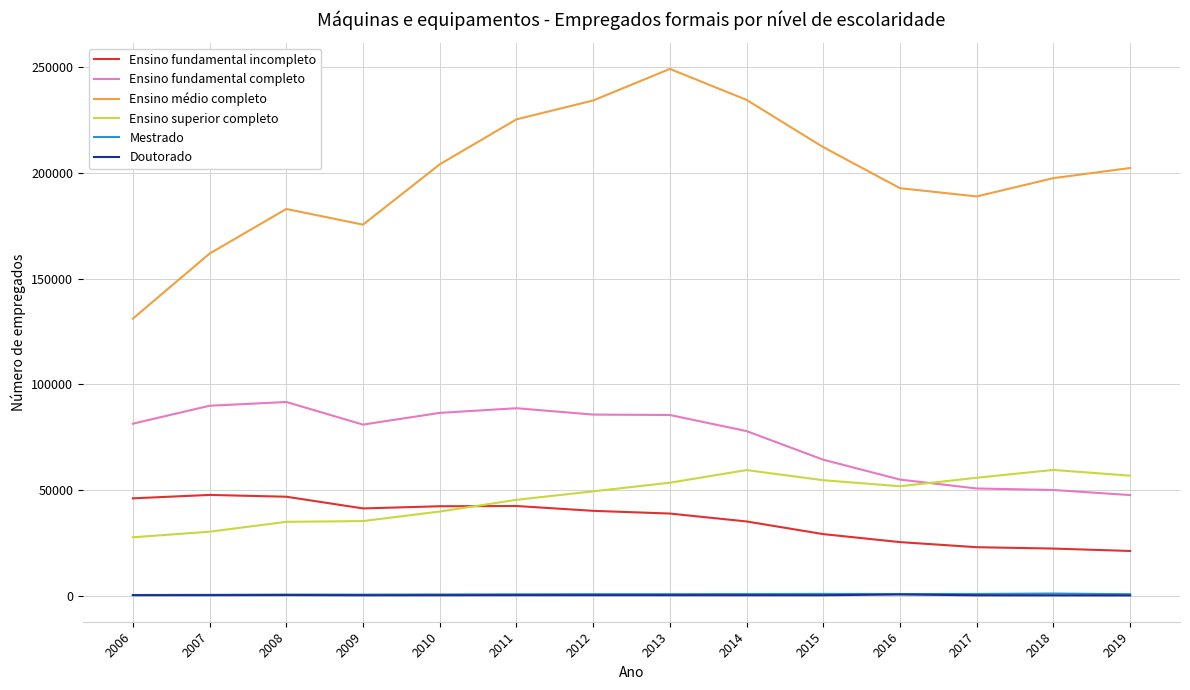

Between 2014 and 2019, which series saw the biggest shift?

Ensino médio completo